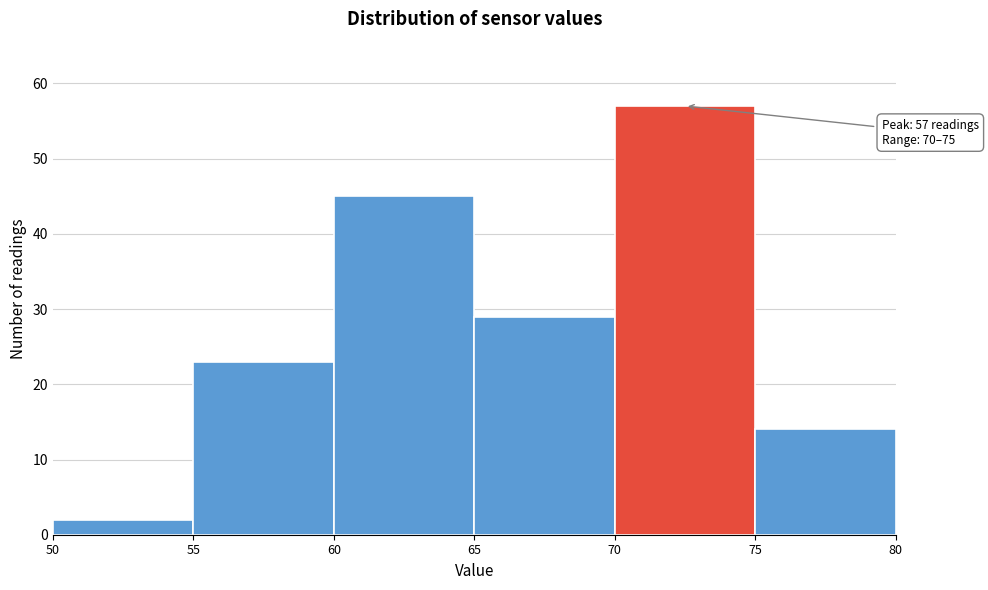

Over which range of the x-axis is the bar tallest?

70 to 75